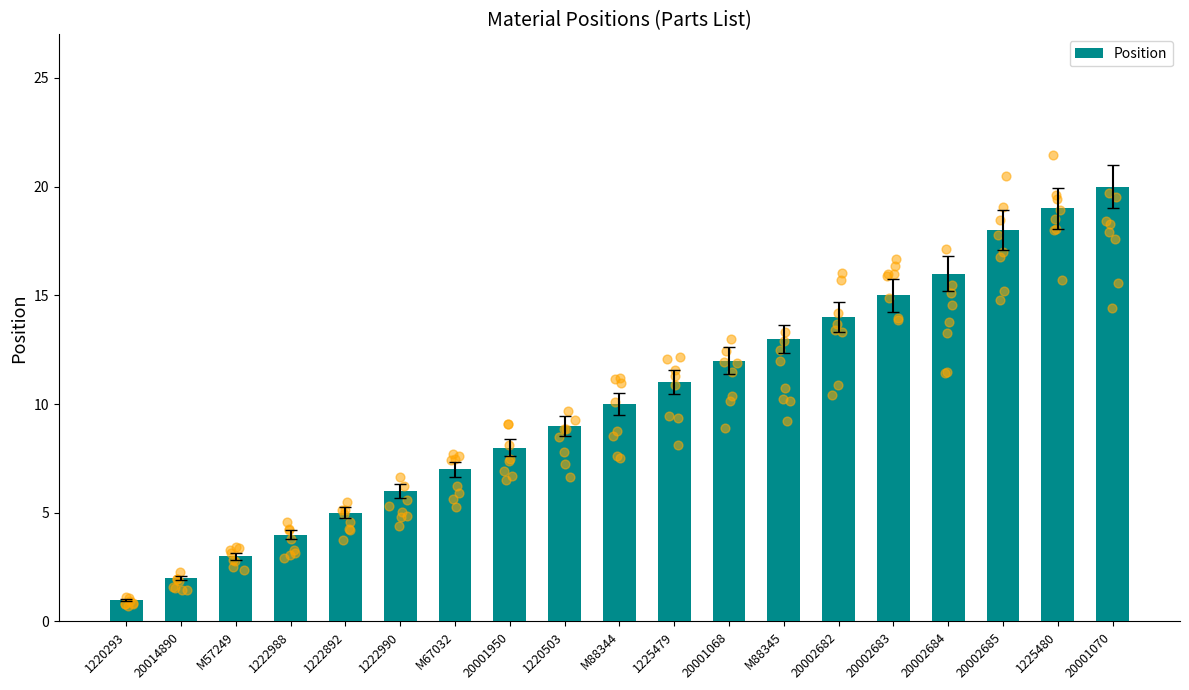

What is the ratio of the value at 20002683 to the value at M88344?

1.5